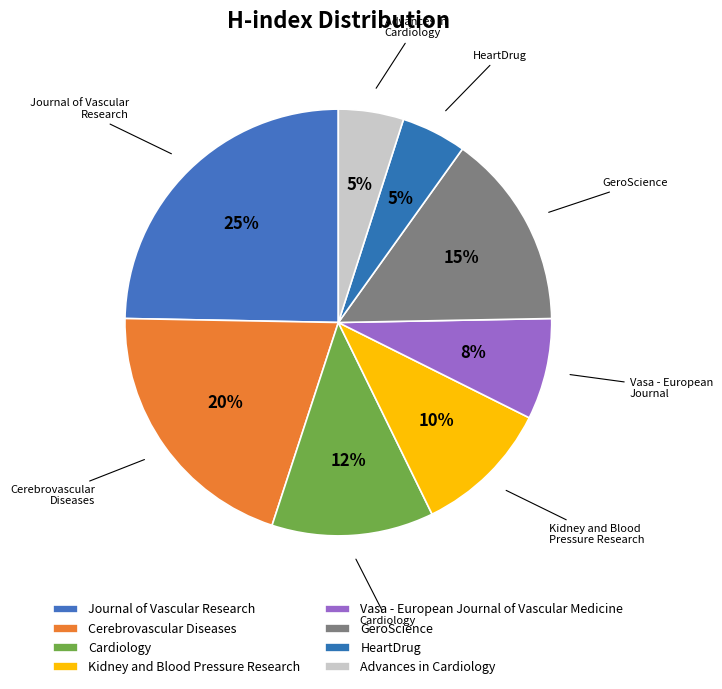

To the nearest percent, what is the average slice percentage?

12%